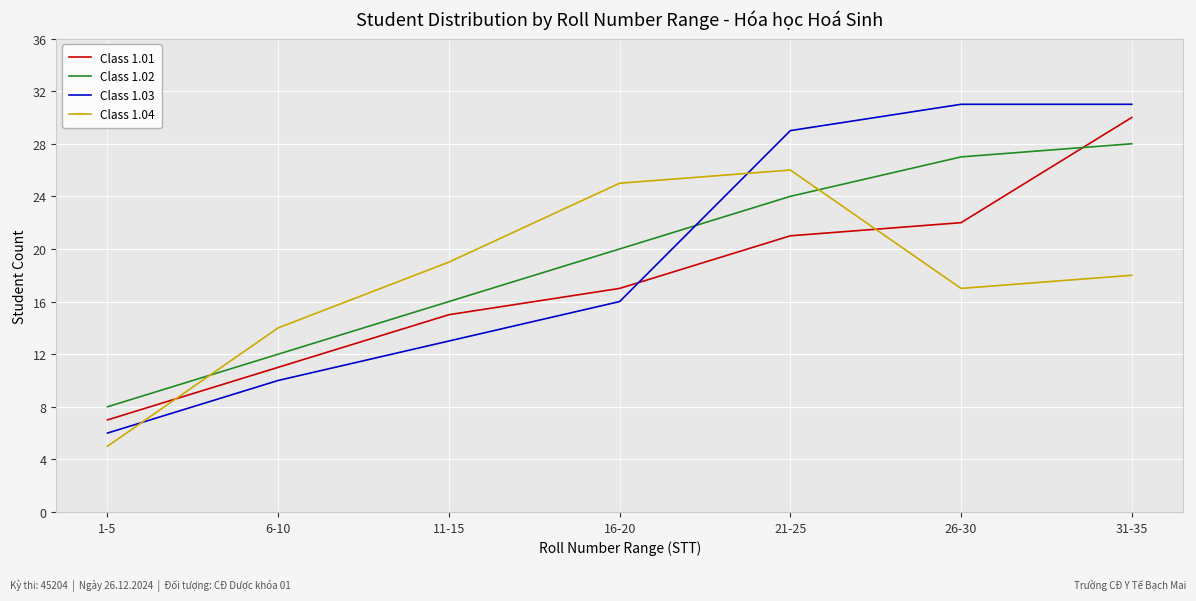

Which series has the widest spread of values?

Class 1.03